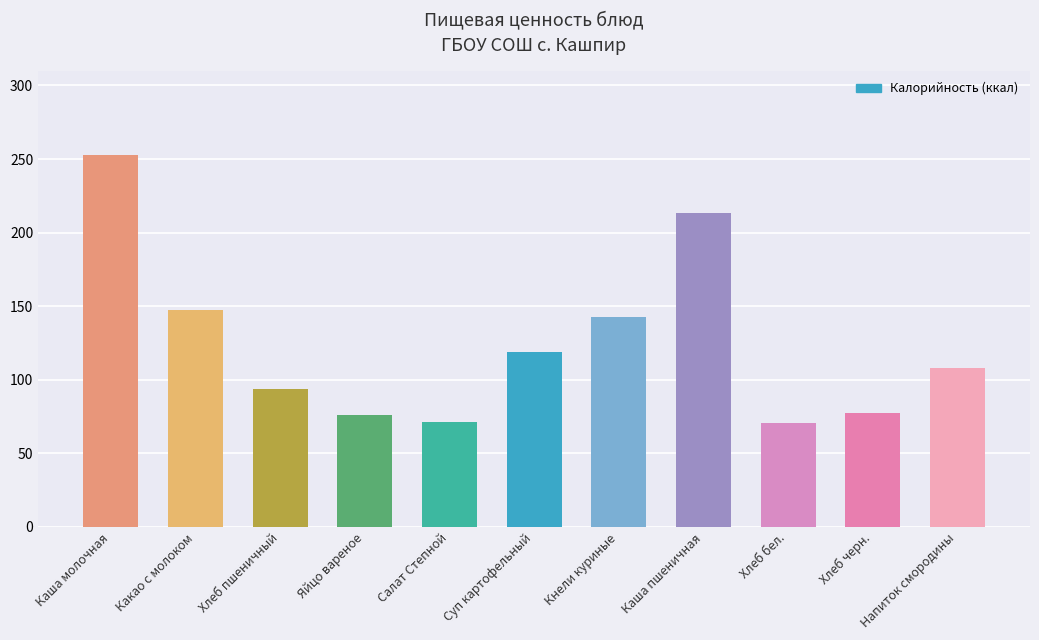

Does the chart contain any negative values?

No